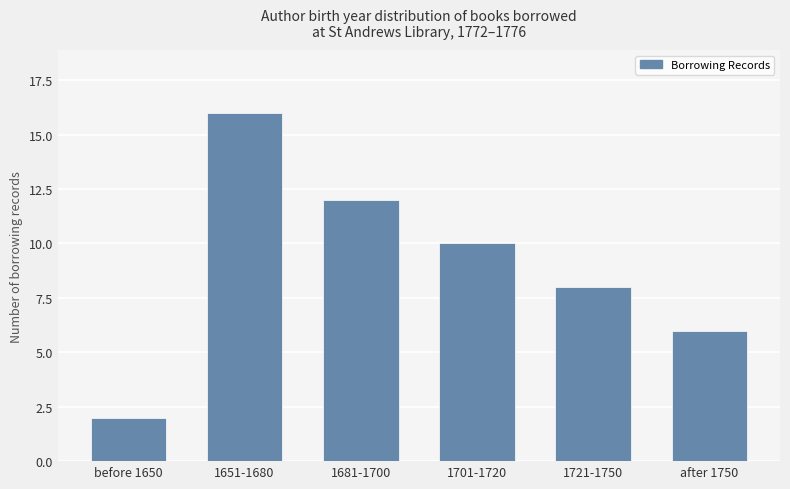

How many data points are less than 10?

3